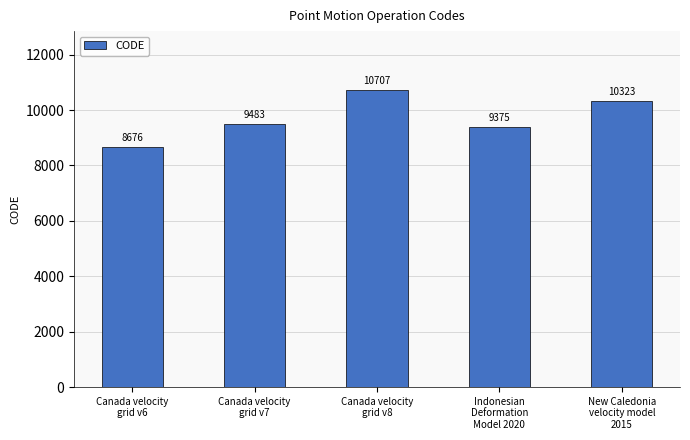

List the labels in order of value, largest first.

Canada velocity
grid v8, New Caledonia
velocity model
2015, Canada velocity
grid v7, Indonesian
Deformation
Model 2020, Canada velocity
grid v6